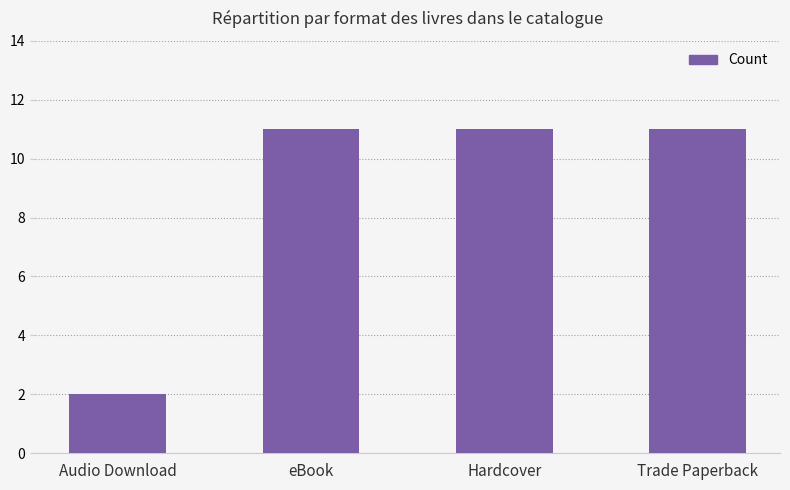

How many distinct data groups are displayed?

1